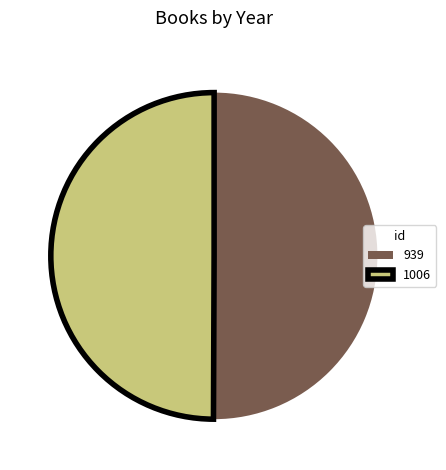

The 939 slice represents 50% of the pie. True or false?

True